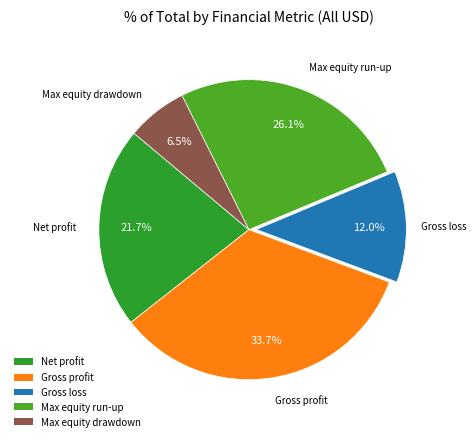

Rank the categories by value from highest to lowest.

Gross profit, Max equity run-up, Net profit, Gross loss, Max equity drawdown